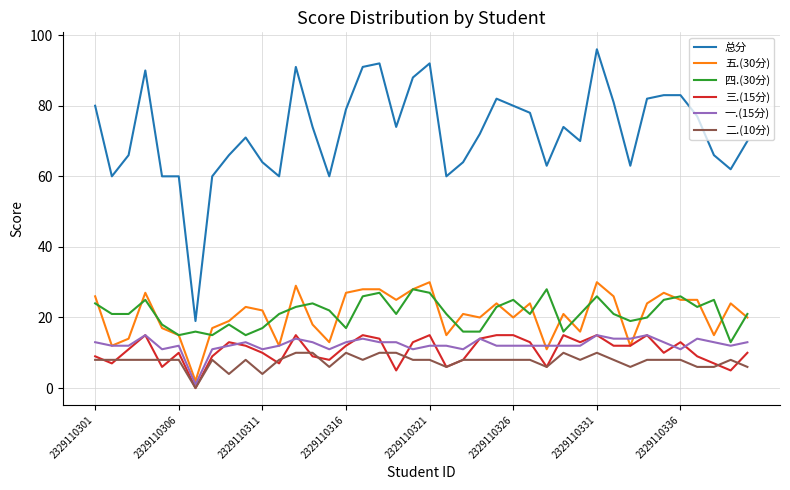

True or false: 一.(15分) and 总分 cross at least once.

False